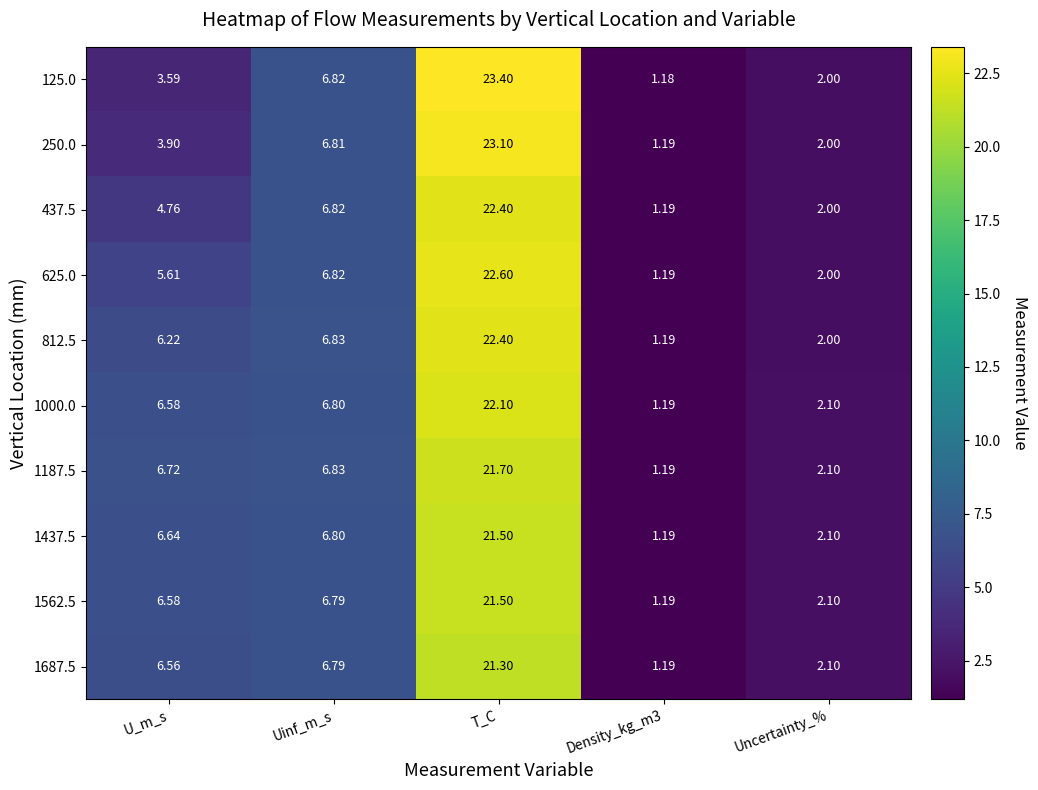

Which series has the largest total across all categories?

1000.0